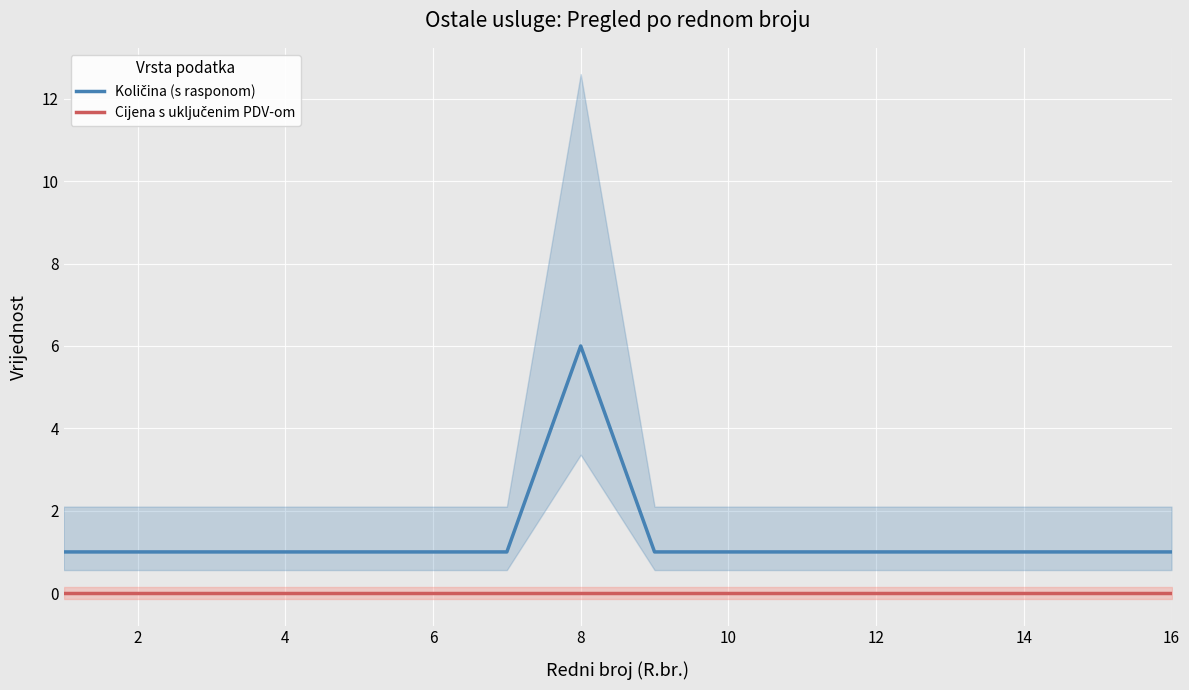

What is the maximum value for Količina (s rasponom)?

6